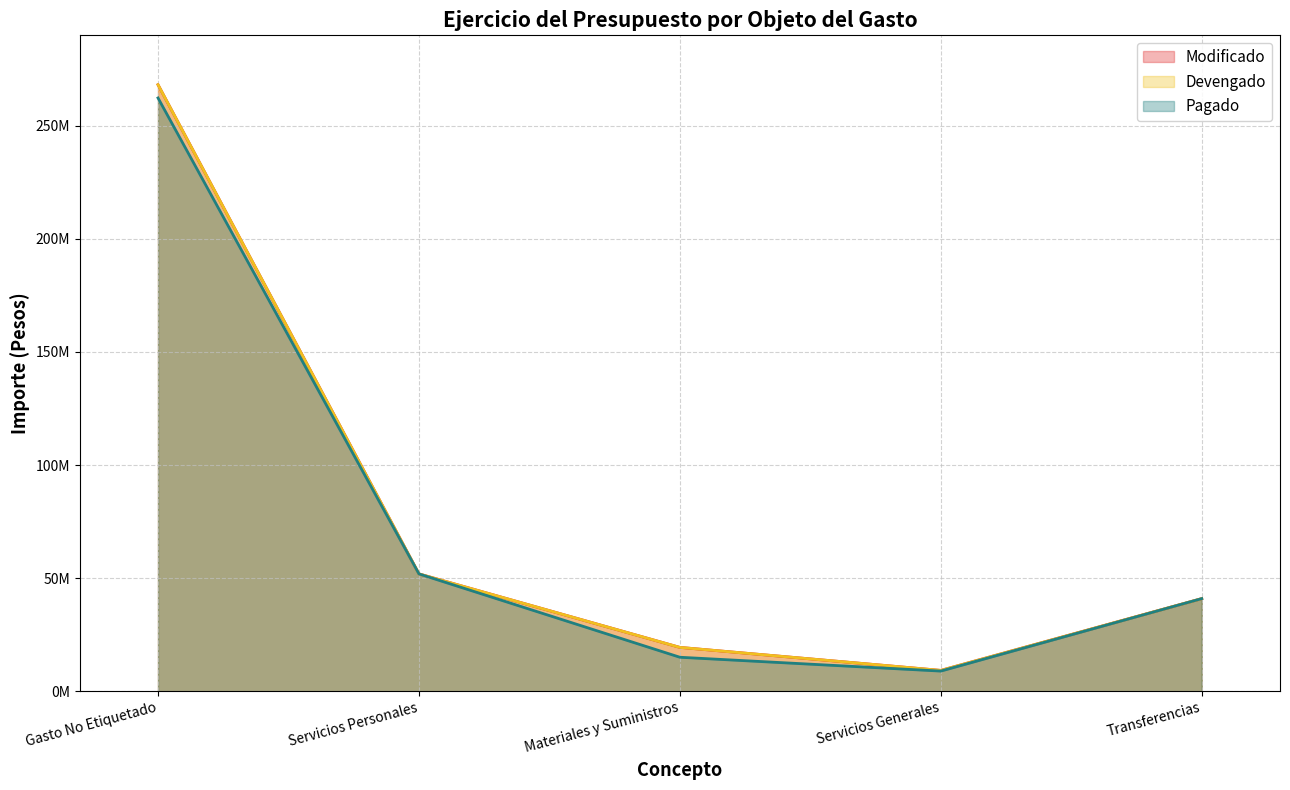

At which category is the sum across all series the highest?

Gasto No Etiquetado